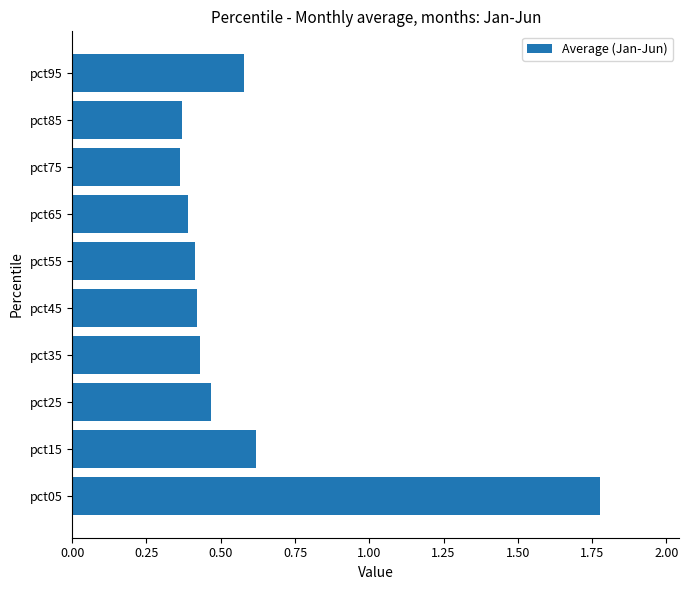

Where is the data nearest to the value 1?

pct15